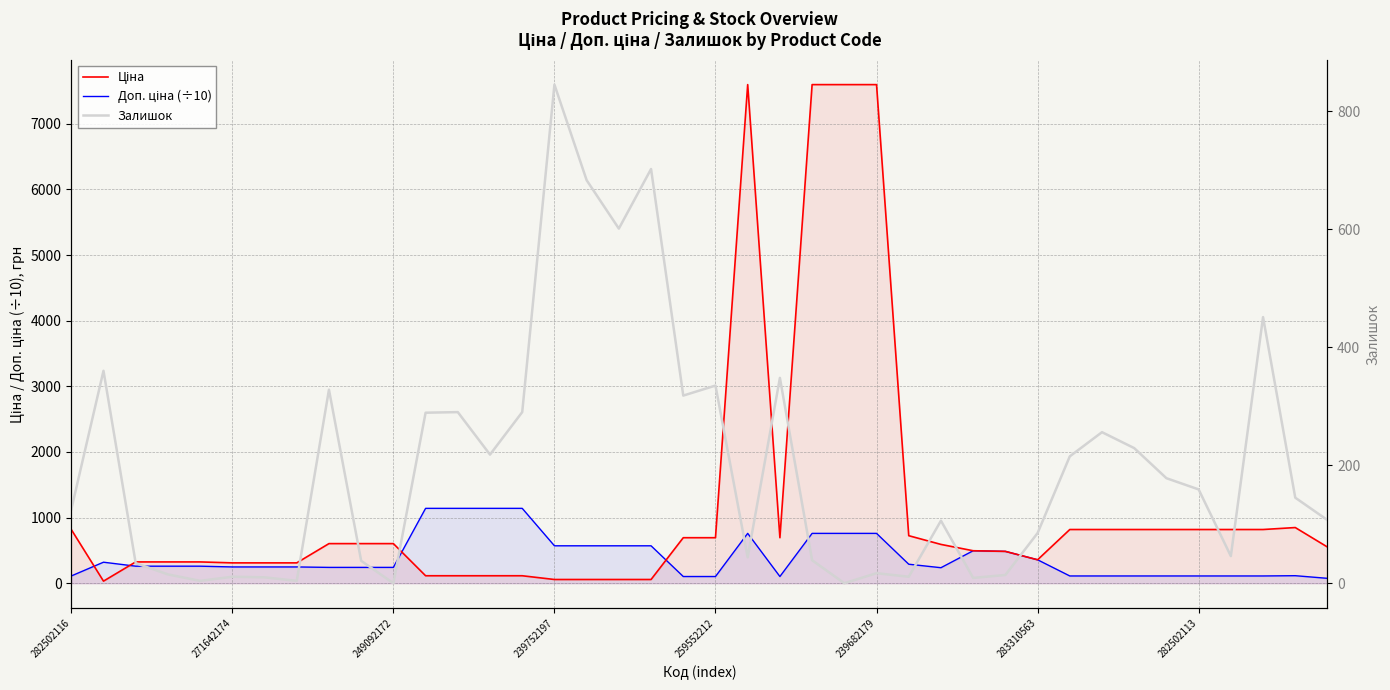

What is the value of the Ціна point at the 16th from the left?

57.0